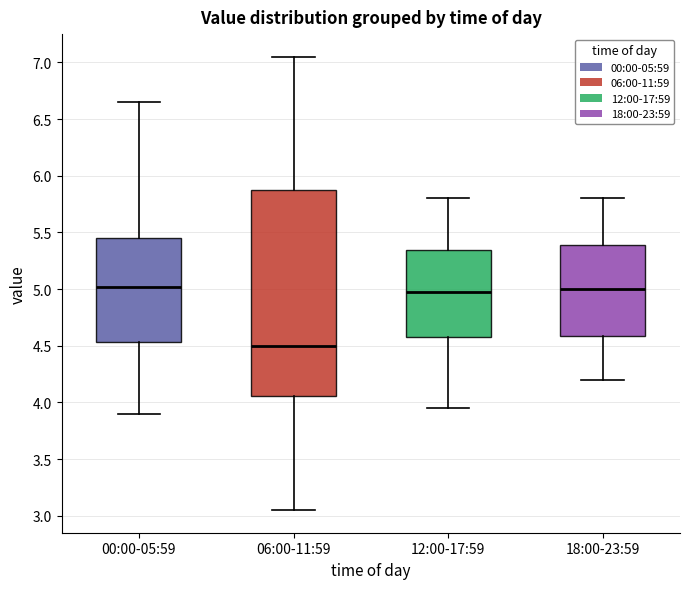

Which box is the tallest, from its lower edge to its upper edge?

06:00-11:59